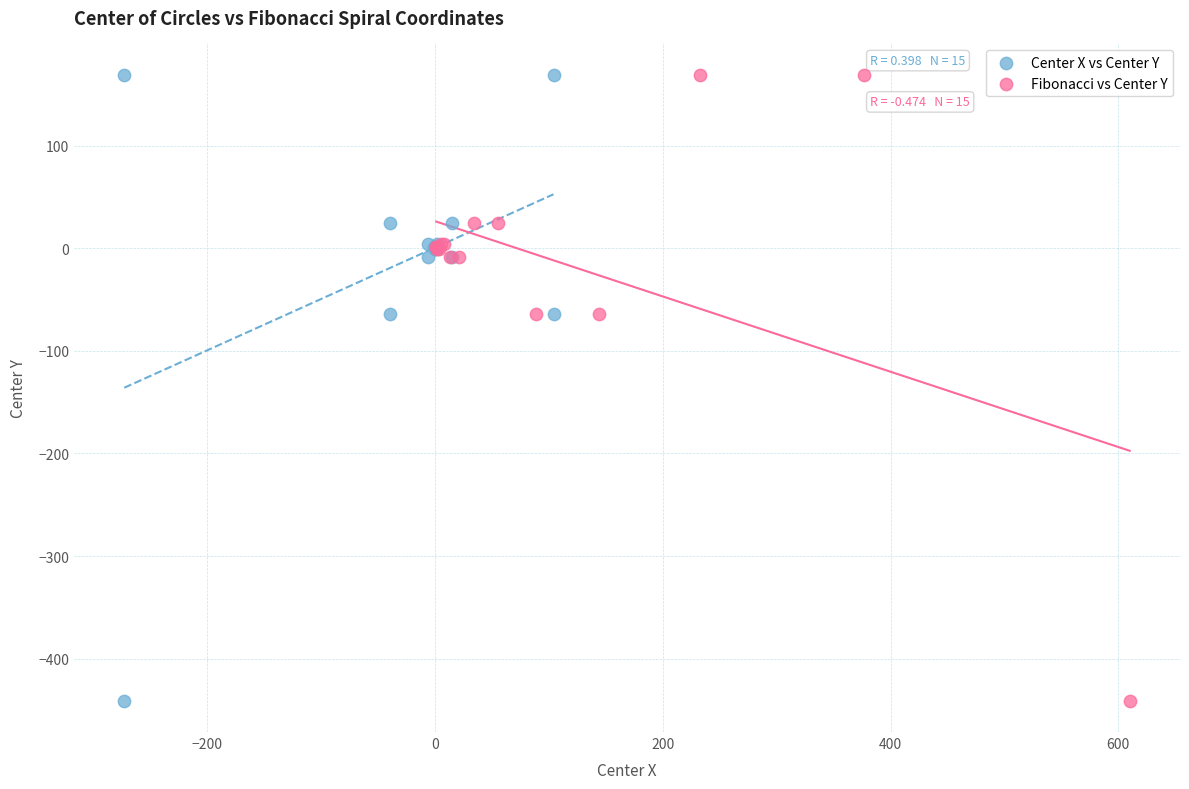

What are all the series names shown in the legend?

Center X vs Center Y, Fibonacci vs Center Y